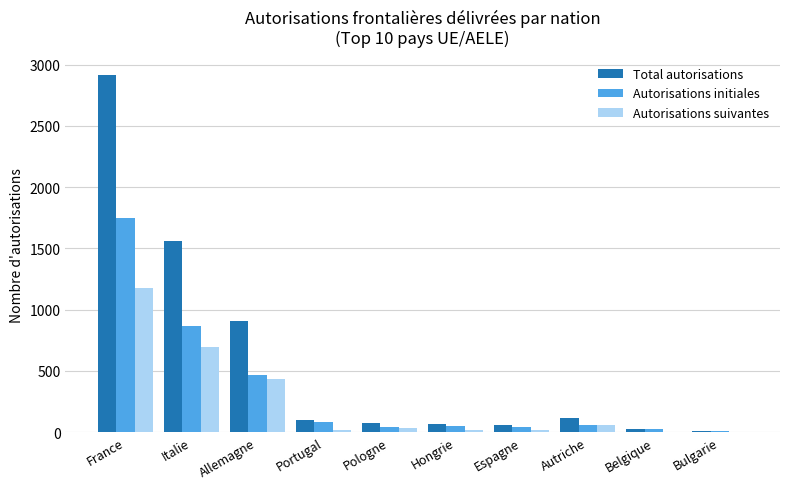

What is the greatest value displayed?

2917